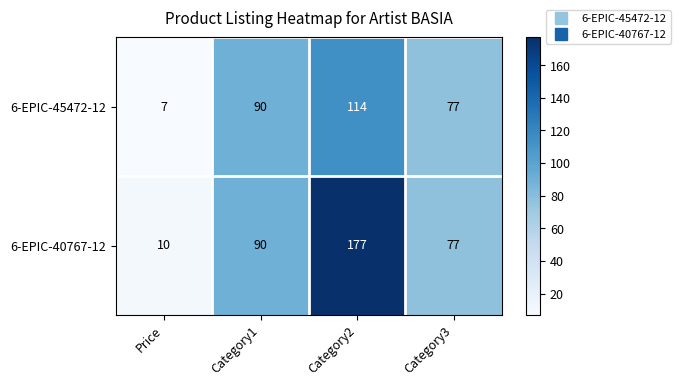

List the series in order of their overall mean, highest first.

6-EPIC-40767-12, 6-EPIC-45472-12